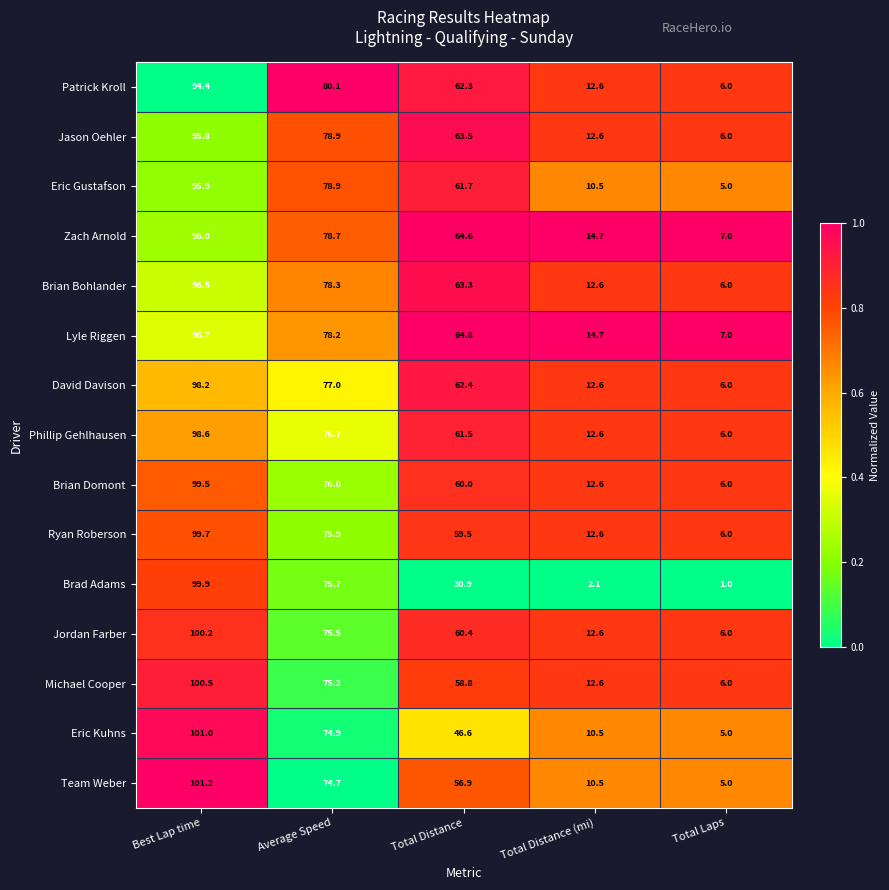

Which series has the largest total across all categories?

Lyle Riggen